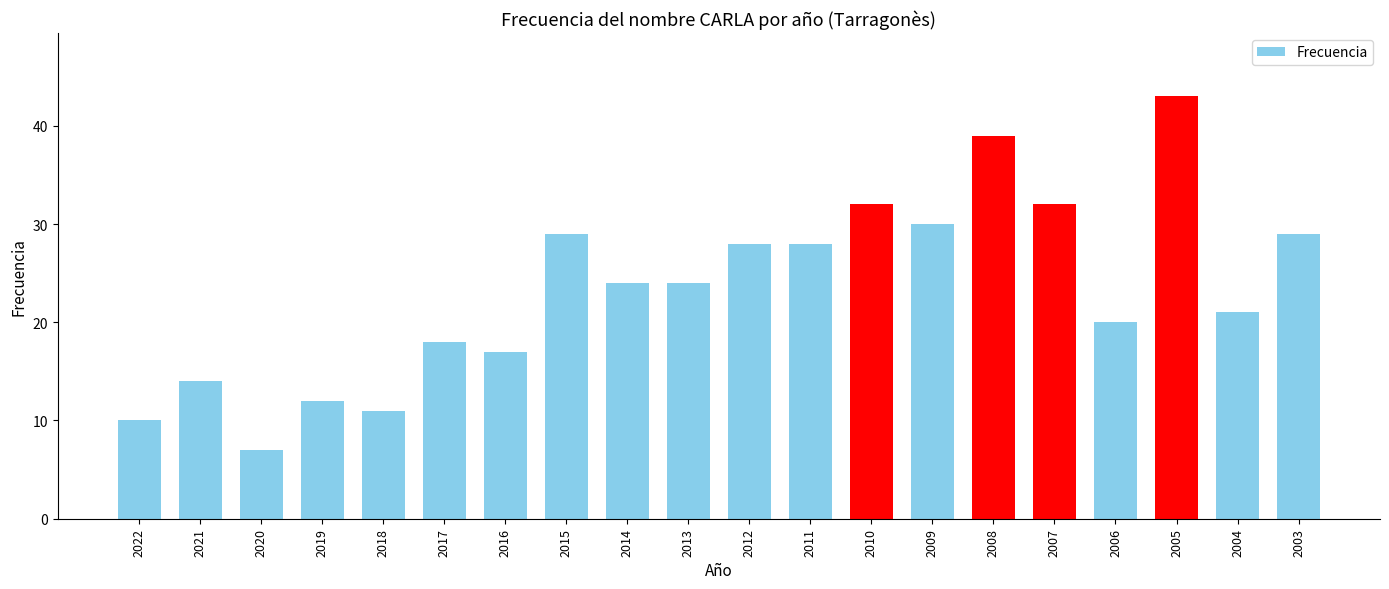

The value at 2013 is 24. True or false?

True